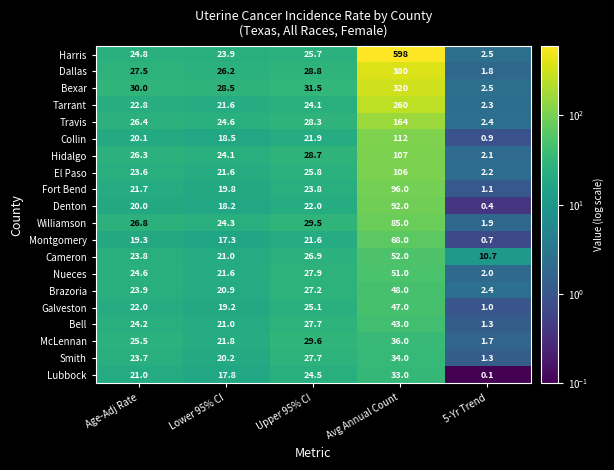

Rank the series by their maximum value, from lowest to highest.

Lubbock, Smith, McLennan, Bell, Galveston, Brazoria, Nueces, Cameron, Montgomery, Williamson, Denton, Fort Bend, El Paso, Hidalgo, Collin, Travis, Tarrant, Bexar, Dallas, Harris